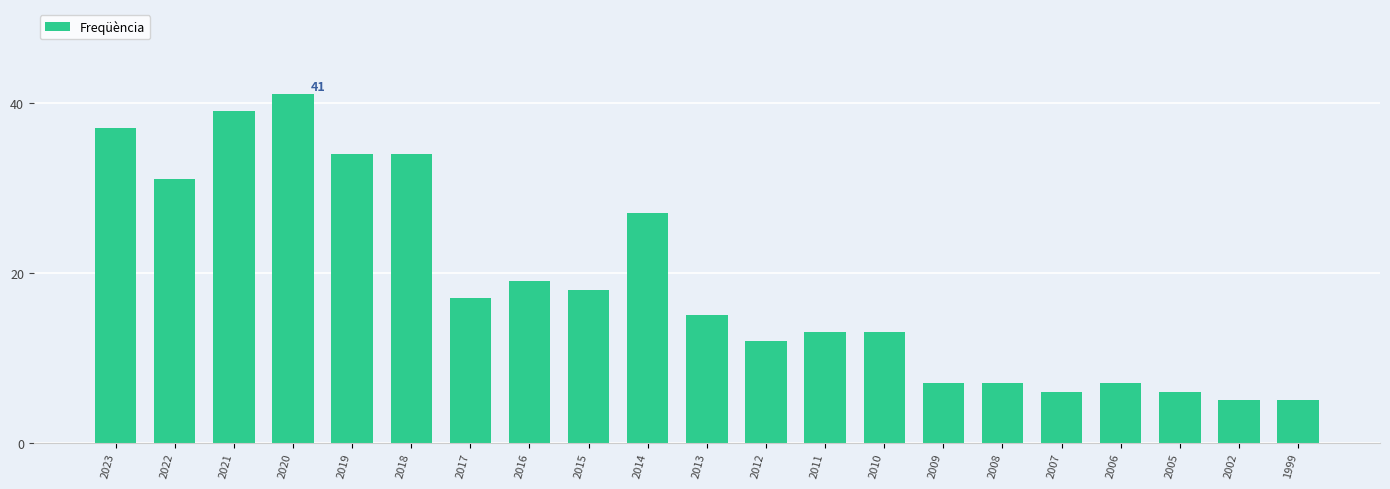

What is the value of the 14th bar from the left?

13